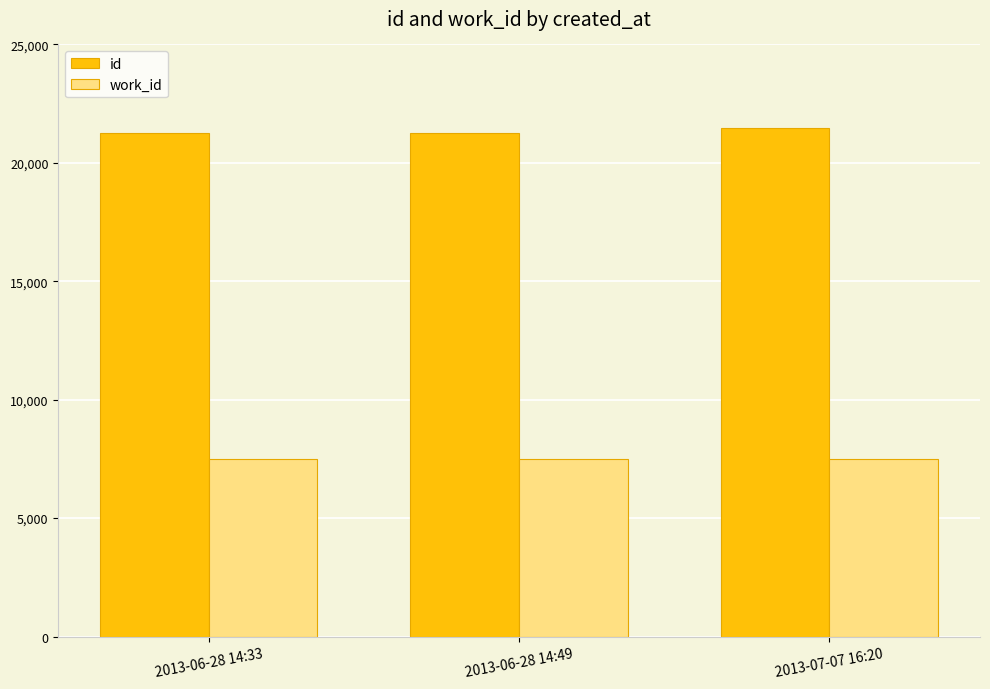

List the series in order of their overall mean, highest first.

id, work_id